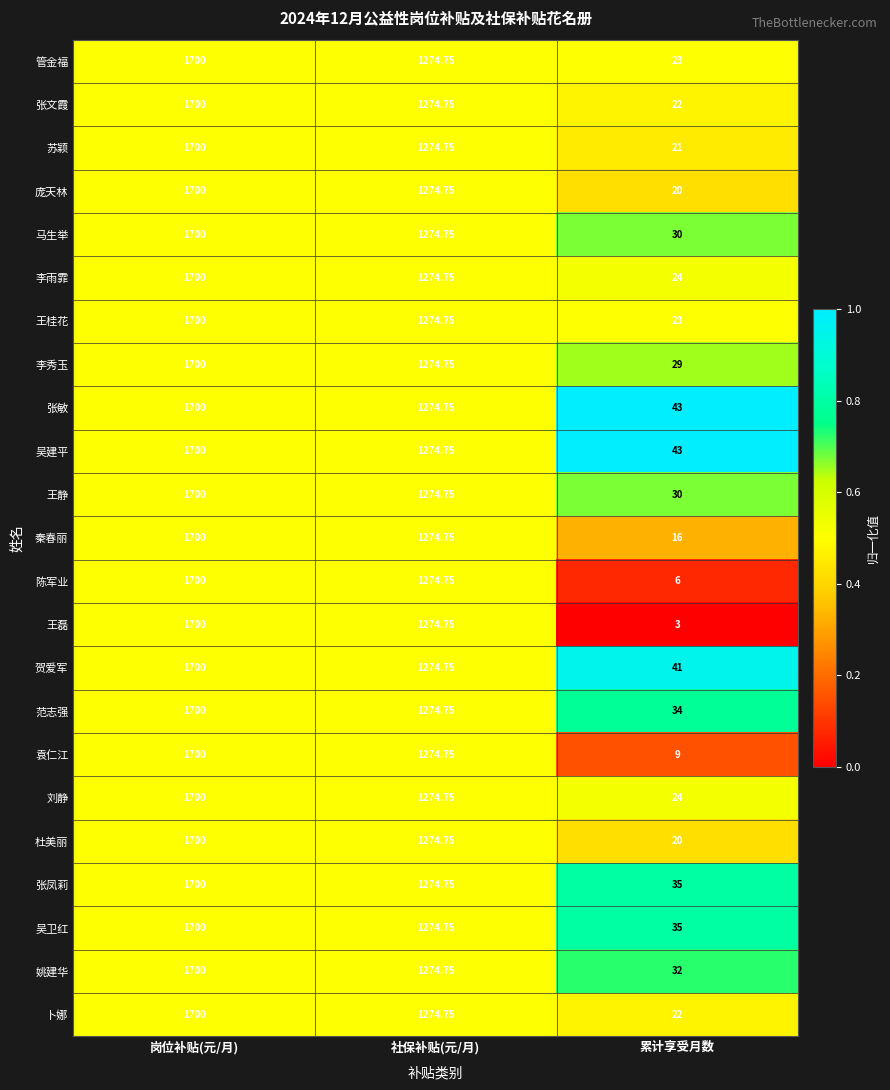

Where is 张凤莉 nearest to the value 867?

社保补贴(元/月)